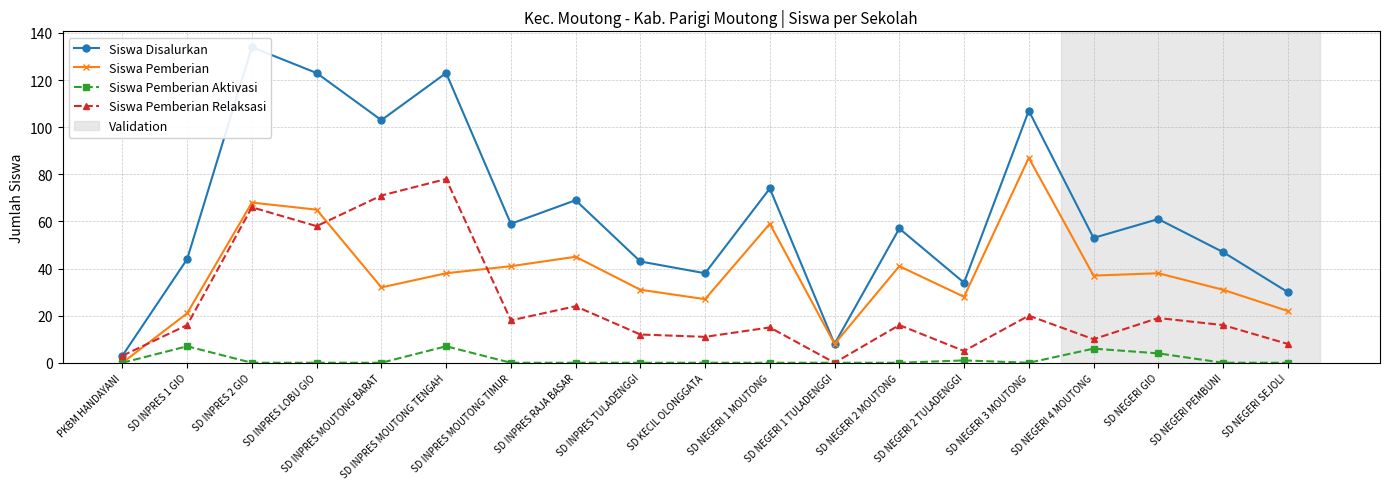

Where is the first local minimum for Siswa Pemberian Relaksasi?

SD INPRES LOBU GIO